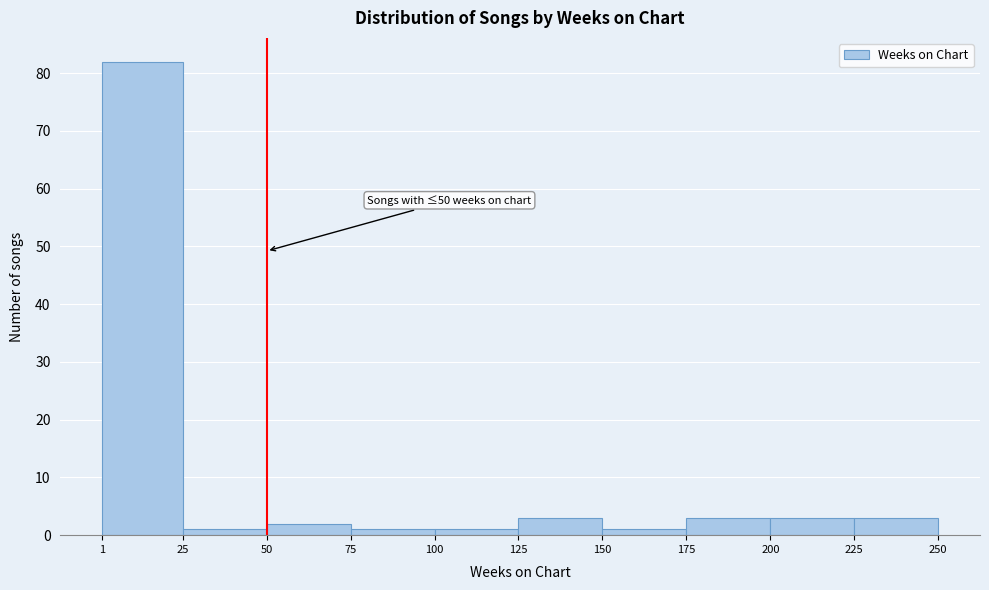

Which range on the x-axis has the tallest bar?

1 to 25